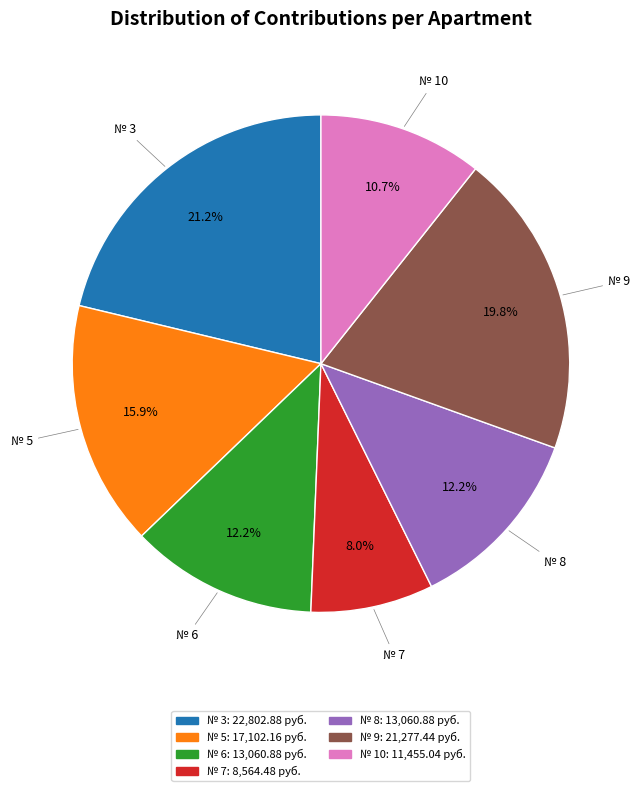

To the nearest percent, what is the difference between the largest and smallest slice percentages?

13%